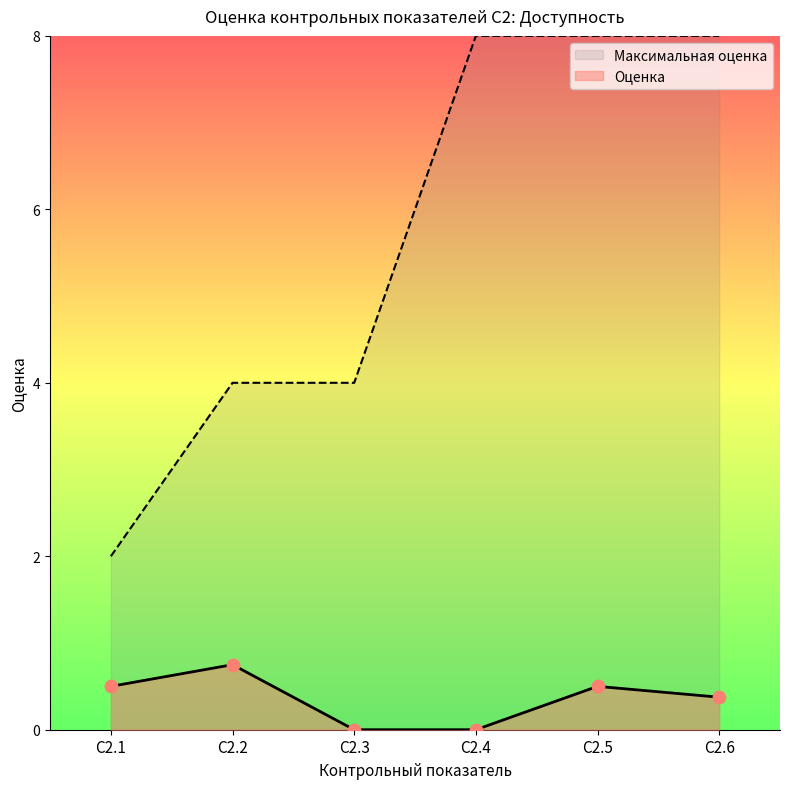

At how many categories does at least one series exceed 6?

3